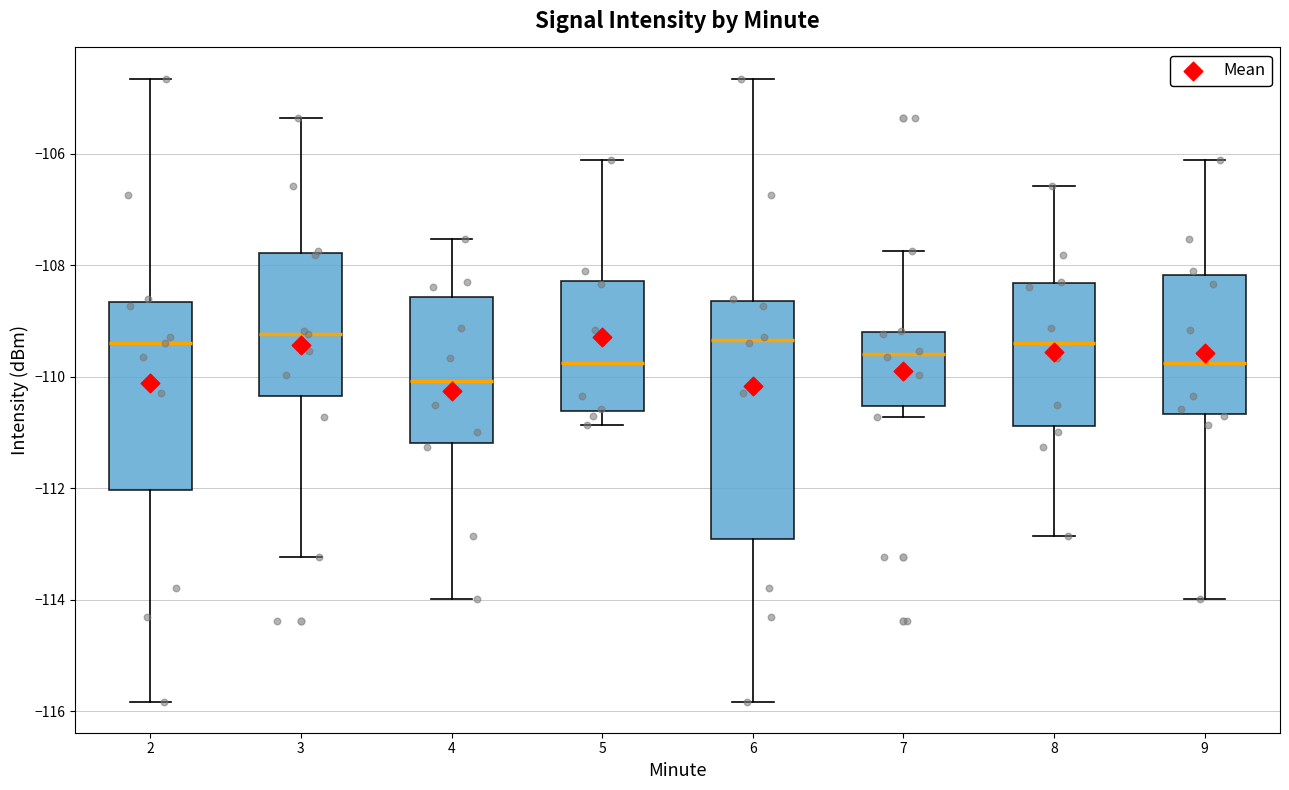

Reading left to right, transcribe this box plot: for each box, give where its median line is, the range the box spans, and where its two whiskers end, as read against the y-axis. The values are not printed on the chart, so give them approximately, as read against the axis.

2: median -109.4, box -112.0 to -108.6, whiskers -115.8 to -104.6
3: median -109.2, box -110.4 to -107.8, whiskers -113.2 to -105.4
4: median -110.0, box -111.2 to -108.6, whiskers -114.0 to -107.6
5: median -109.8, box -110.6 to -108.2, whiskers -110.8 to -106.2
6: median -109.4, box -113.0 to -108.6, whiskers -115.8 to -104.6
7: median -109.6, box -110.6 to -109.2, whiskers -110.8 to -107.8
8: median -109.4, box -110.8 to -108.4, whiskers -112.8 to -106.6
9: median -109.8, box -110.6 to -108.2, whiskers -114.0 to -106.2